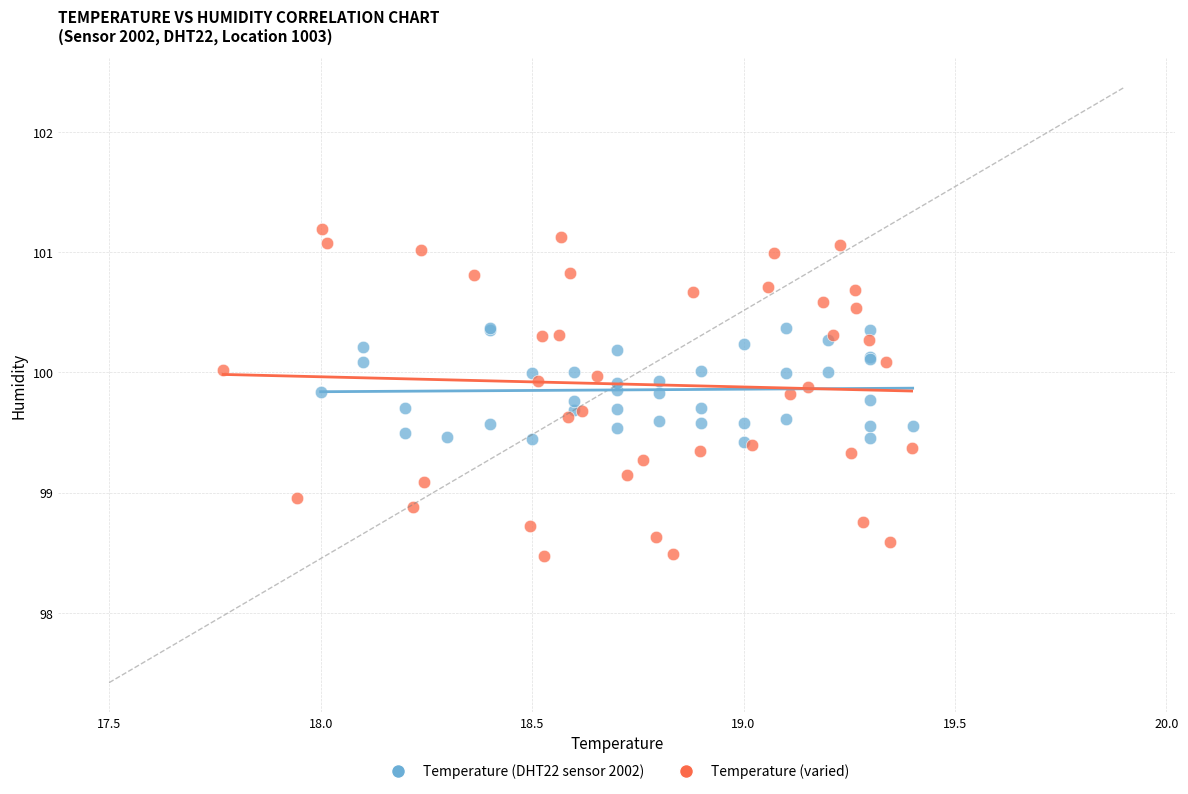

Which series reaches the maximum Y coordinate?

Temperature (varied)